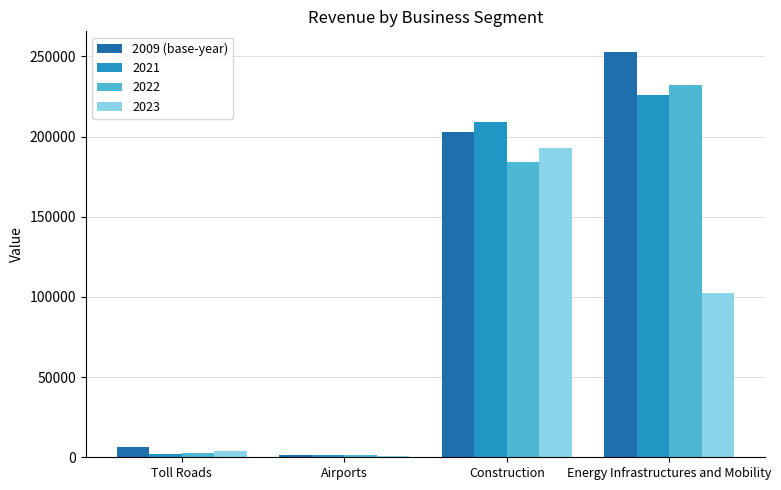

What is the label of the 1st bar from the left?

Toll Roads